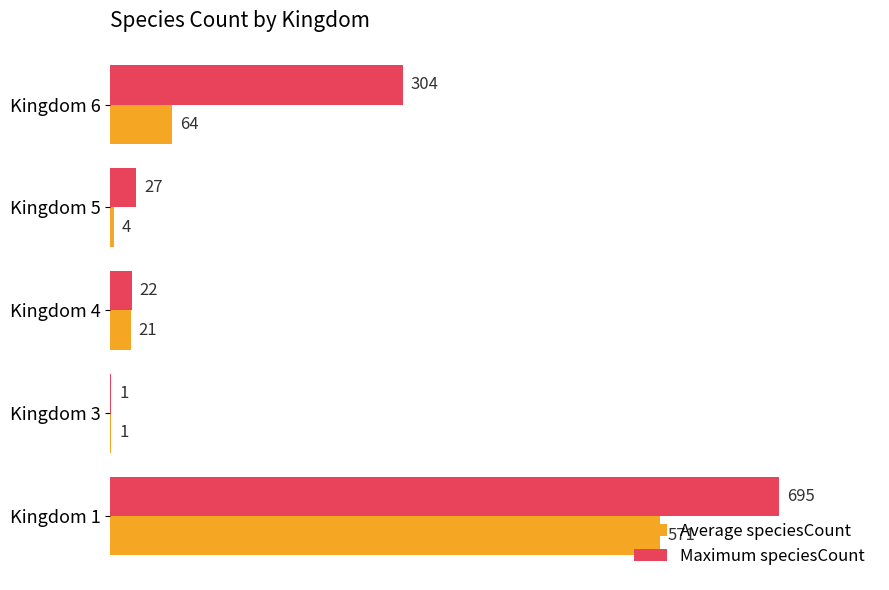

What is the sum of all Maximum speciesCount values?

1049